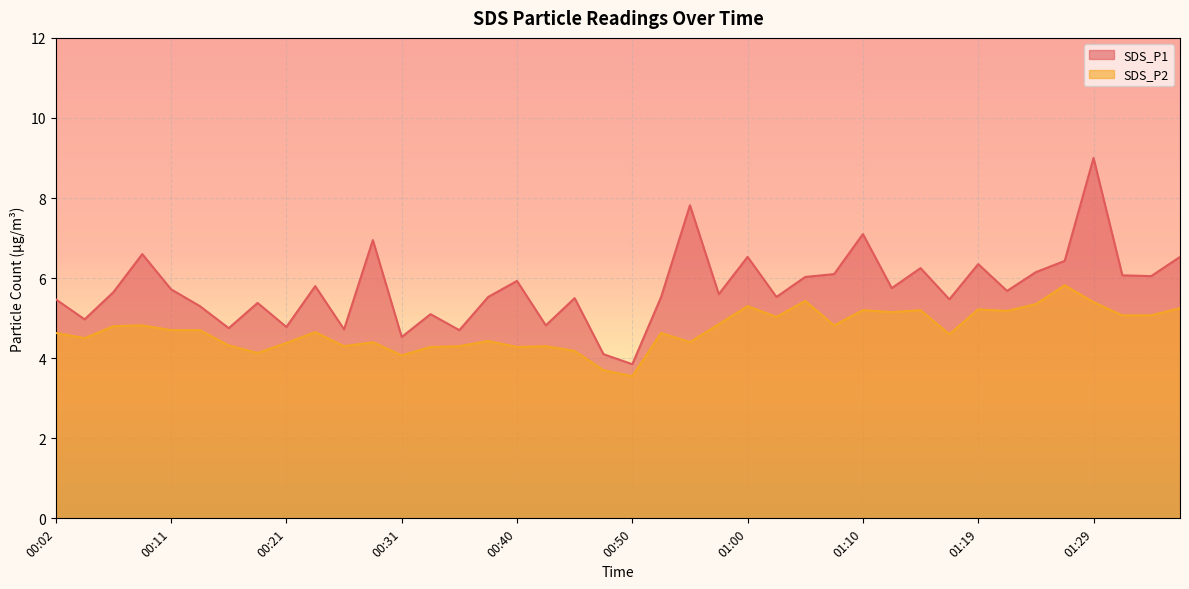

True or false: SDS_P2 and SDS_P1 intersect in this chart.

False